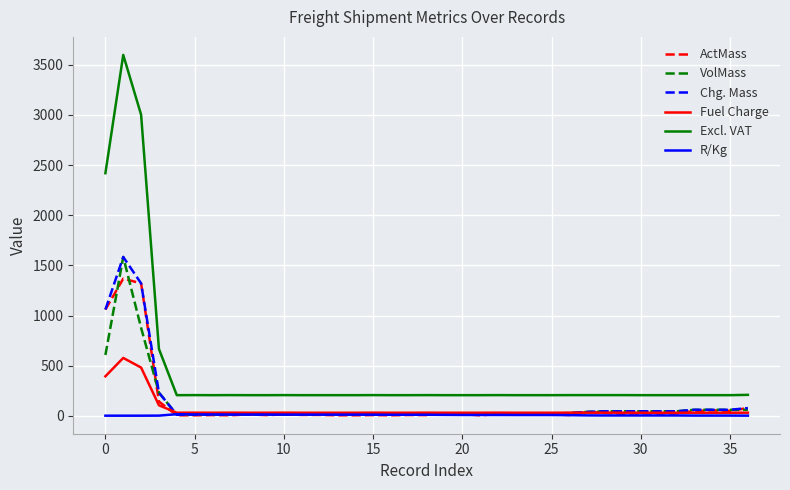

True or false: Excl. VAT and R/Kg cross at least once.

False